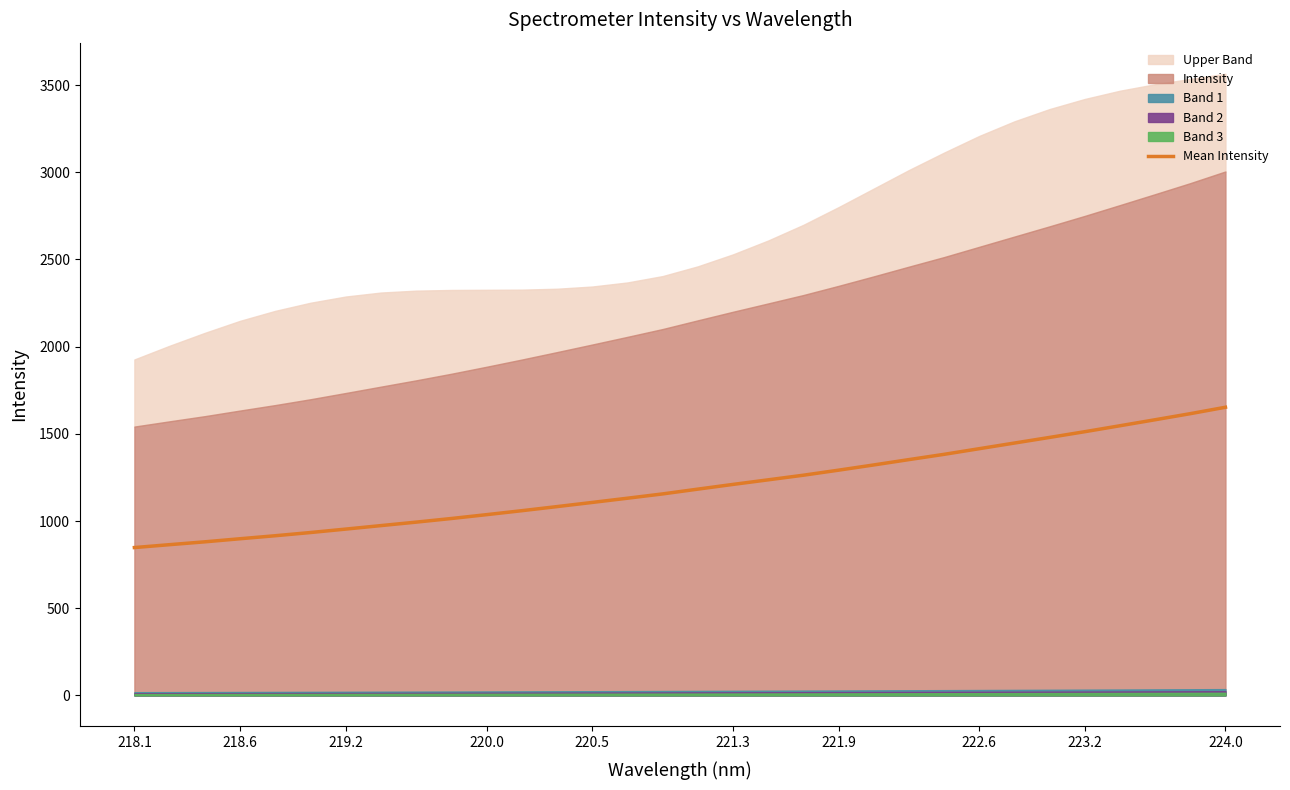

The value of Mean Intensity at 219.2 is 410.4. True or false?

False